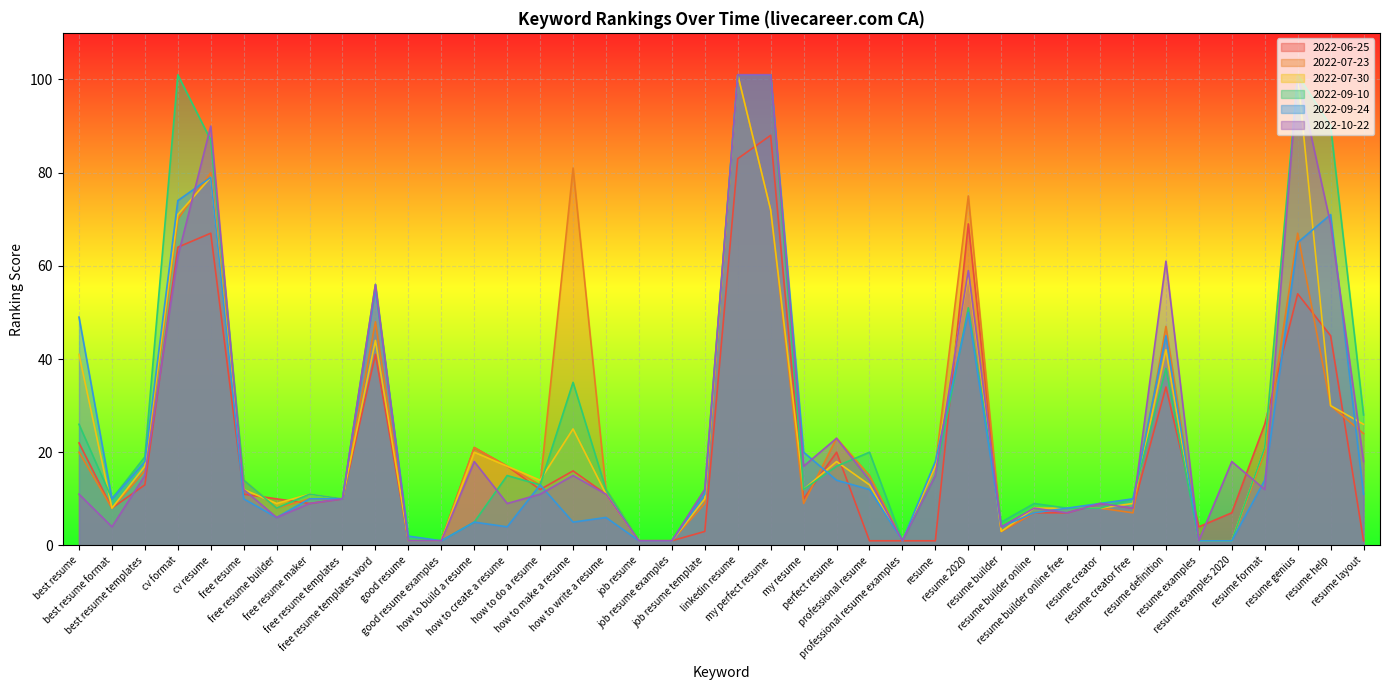

What is the difference between the maximum and minimum values in the 2022-07-23 series?

100